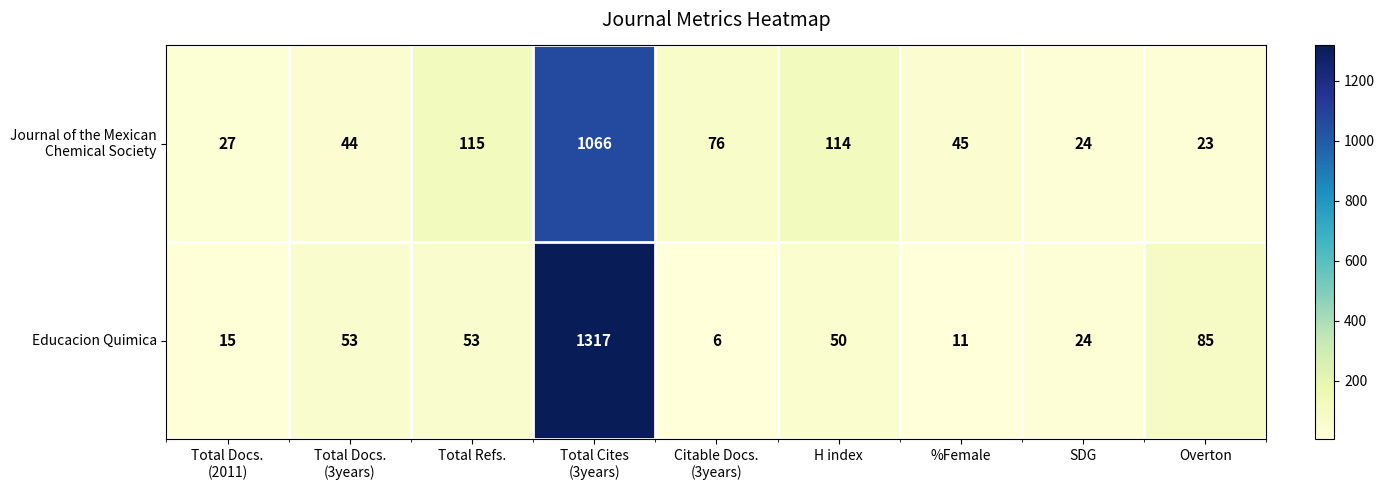

Which series has the widest spread of values?

Educacion Quimica